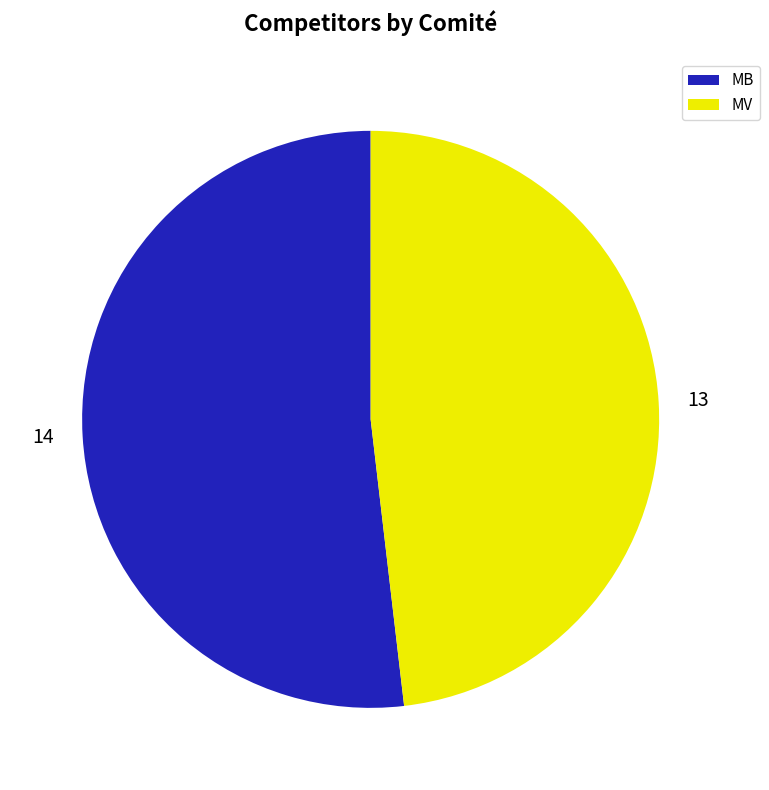

The MV slice represents 62% of the pie. True or false?

False